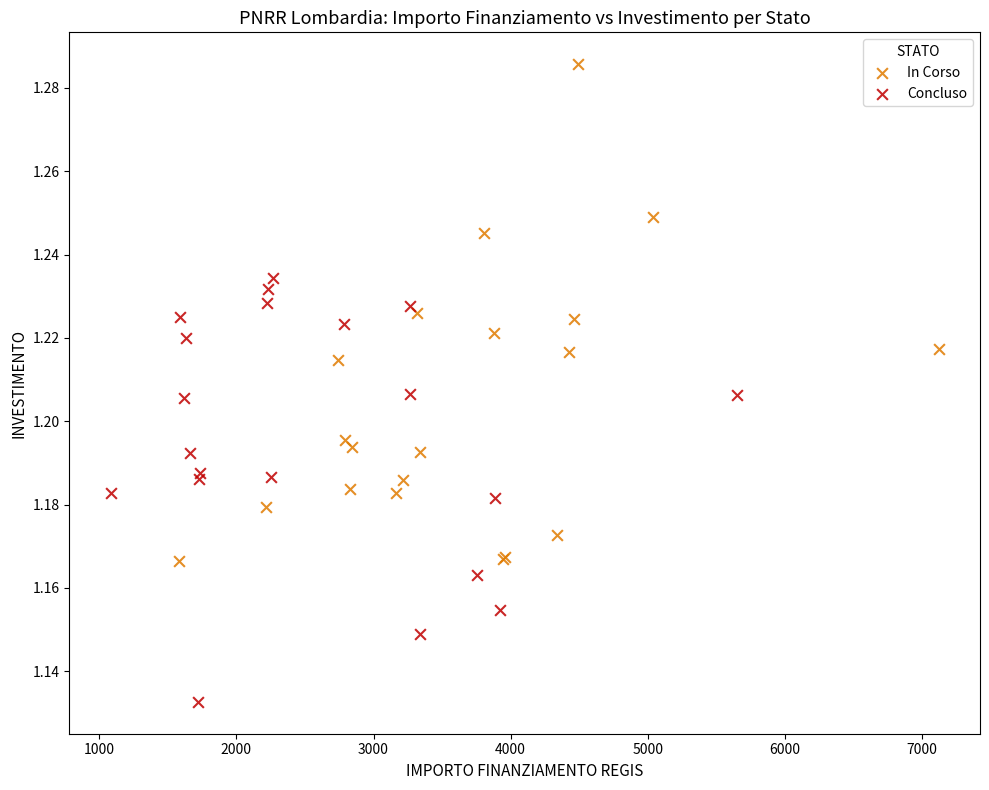

Which series contains the highest Y value?

In Corso